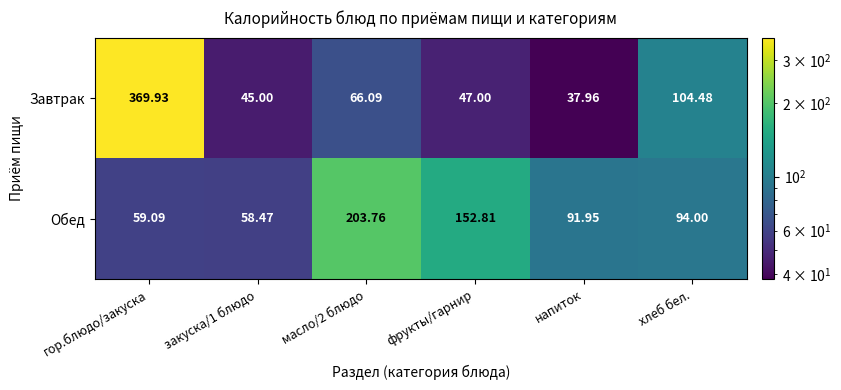

Which series has the largest range (max minus min)?

Завтрак